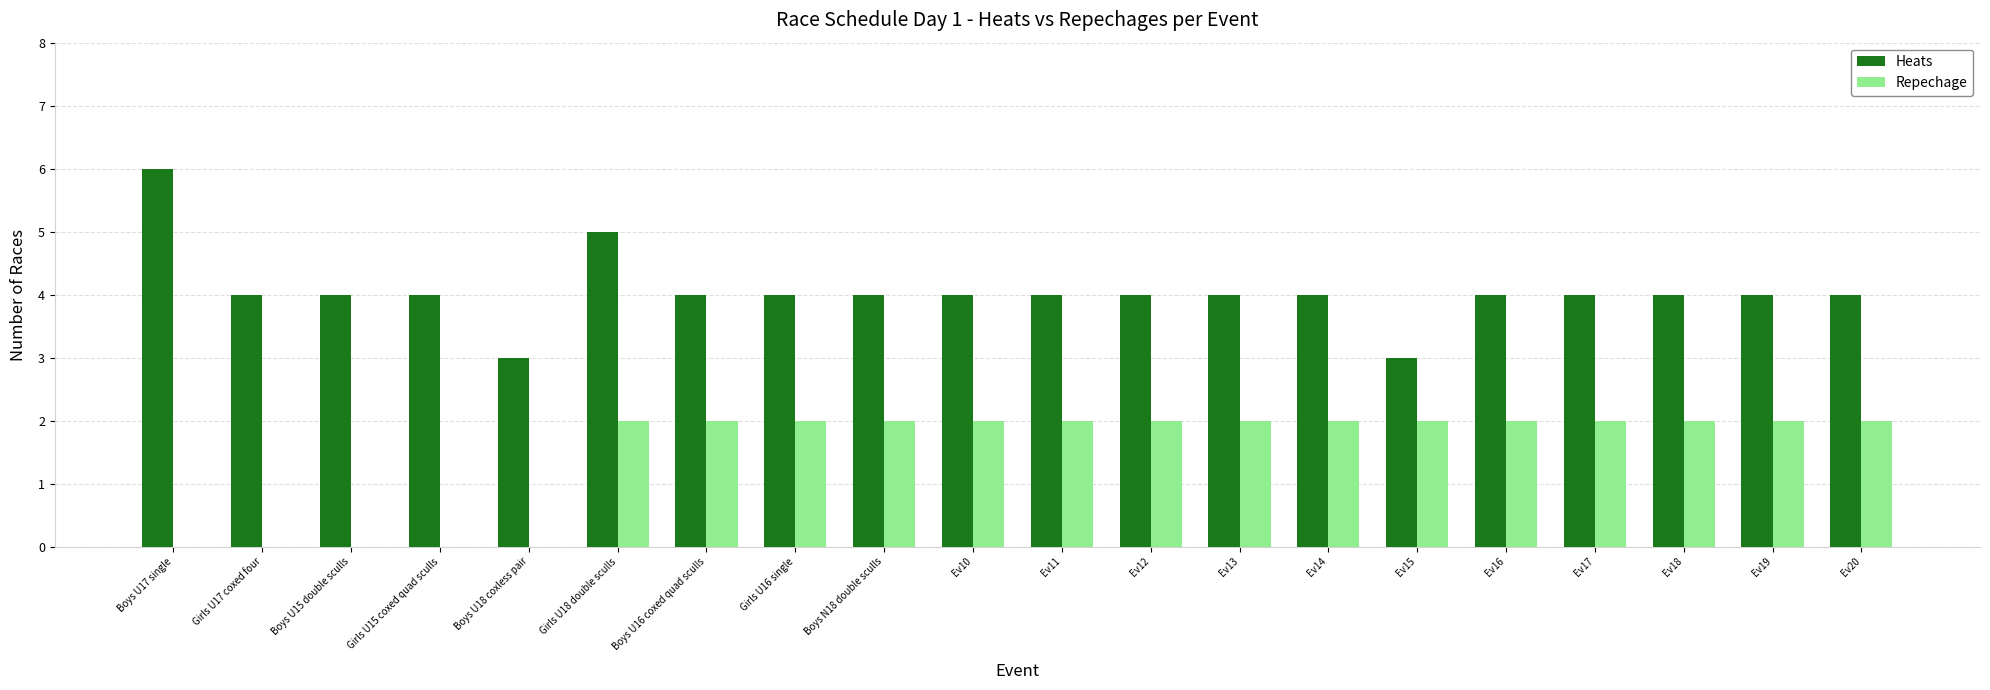

What are all the series names shown in the legend?

Heats, Repechage